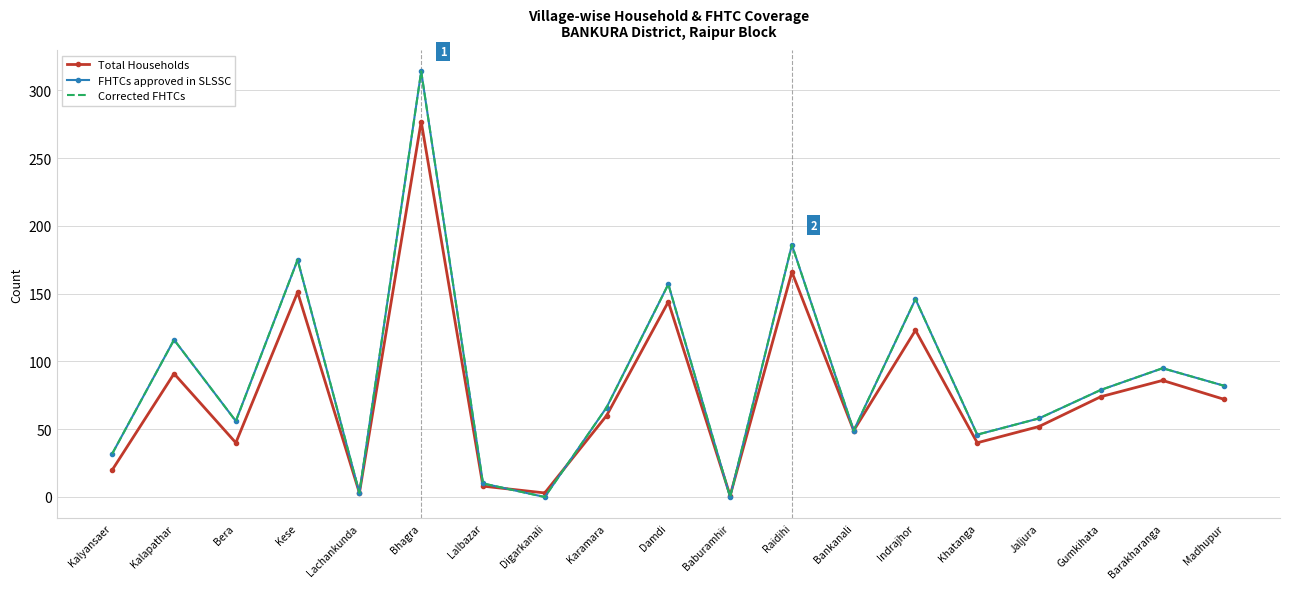

How many values in the Corrected FHTCs series exceed 66?

9